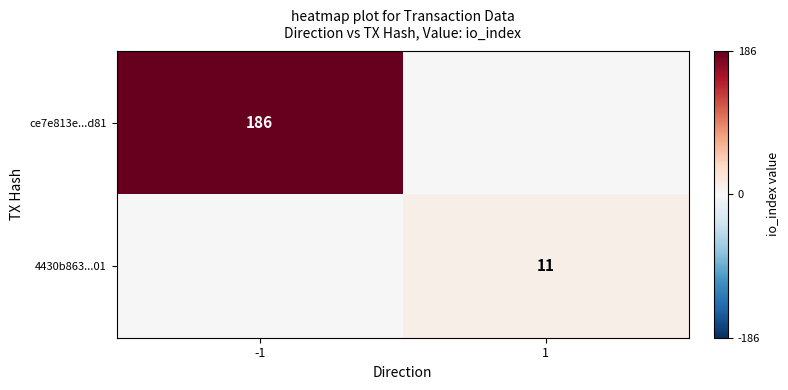

Is it true that 4430b863...01 equals 11 at 1?

True